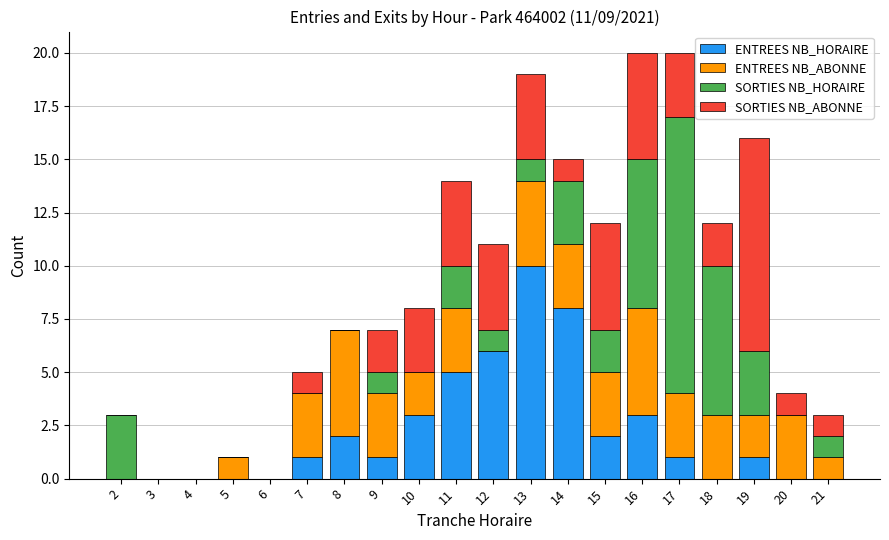

True or false: ENTREES NB_HORAIRE has a value of 3 at 4.

False